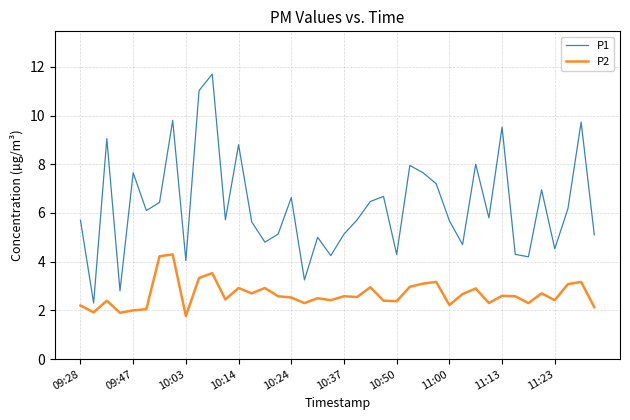

What is the lowest value of the P2 series?

1.8